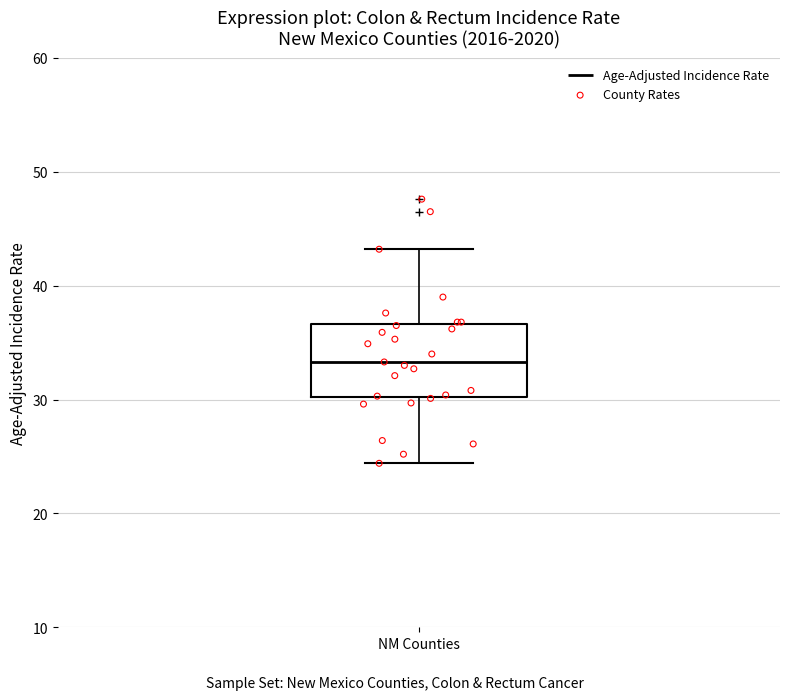

Read this box plot against the y-axis: the position of the median line, the range covered by the box, and the ends of both whiskers. The values are not printed on the chart, so give them approximately, as read against the axis.

median 33, box 30 to 37, whiskers 24 to 43